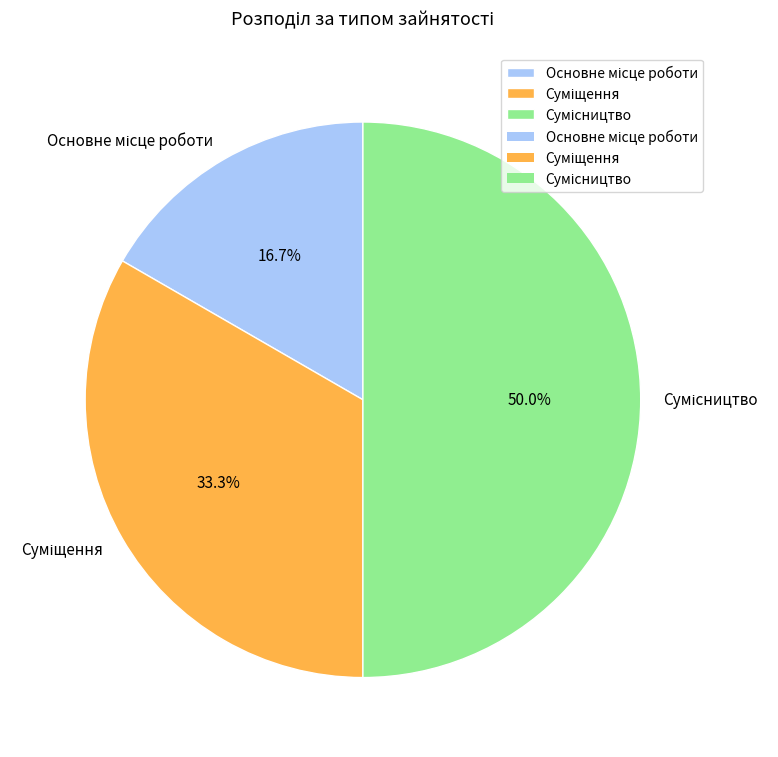

What is the change in value from Суміщення to Сумісництво?

+1